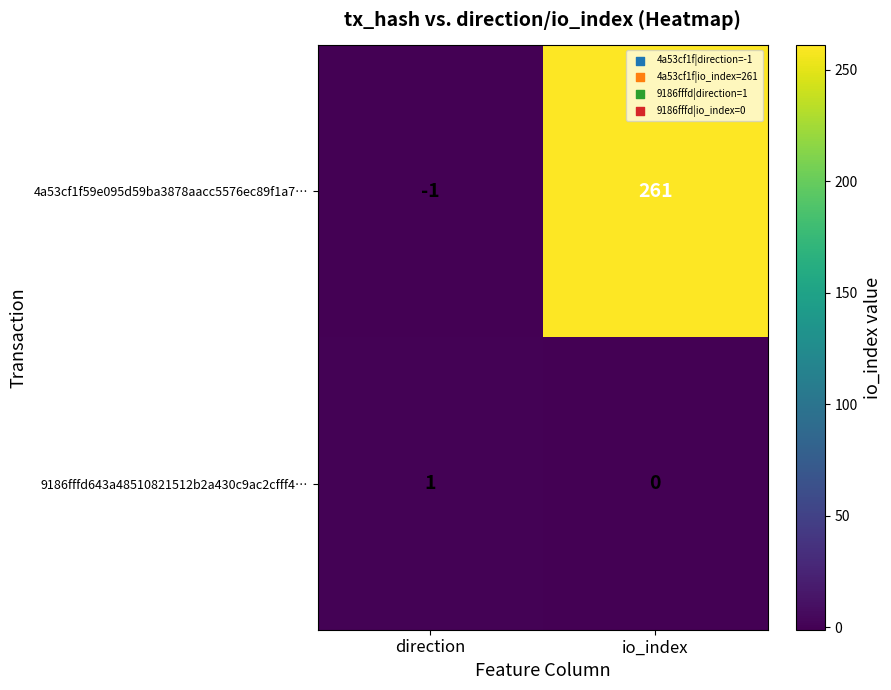

At how many categories does at least one series exceed 155?

1